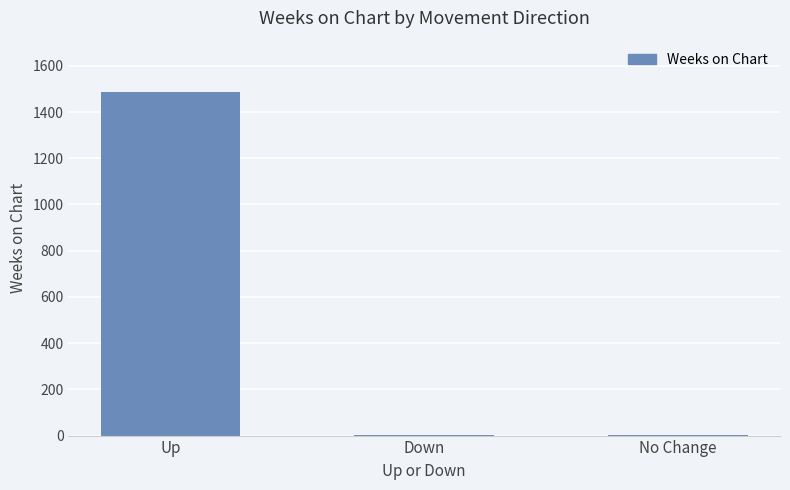

What is the sum of all values?

1491